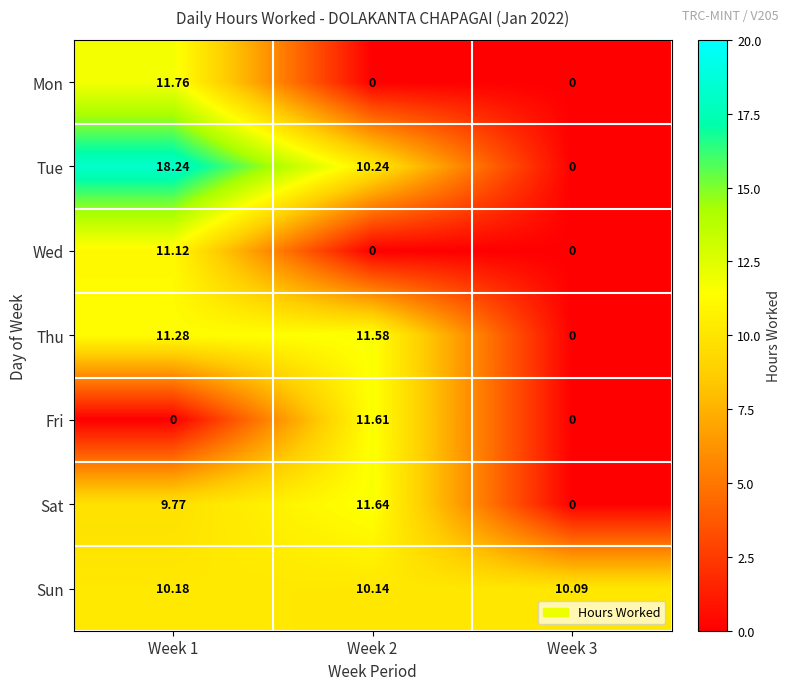

What is the spread (max minus min) of values at Week 2?

11.6